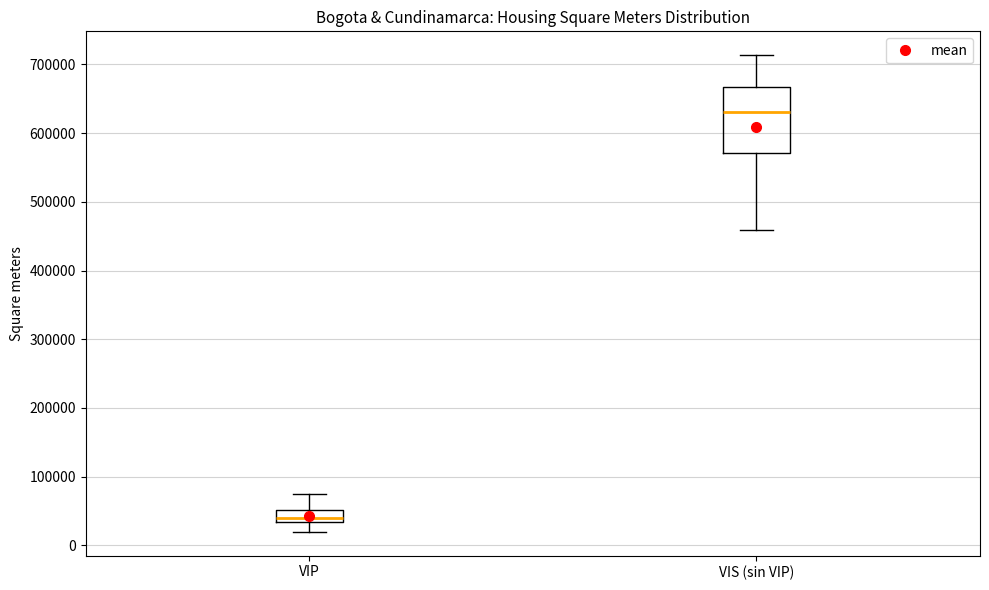

Reading left to right, read every box against the y-axis: the position of its median line, the range the box covers, and the ends of its whiskers. The values are not printed on the chart, so give them approximately, as read against the axis.

VIP: median 40000, box 30000 to 50000, whiskers 20000 to 70000
VIS (sin VIP): median 630000, box 570000 to 670000, whiskers 460000 to 710000